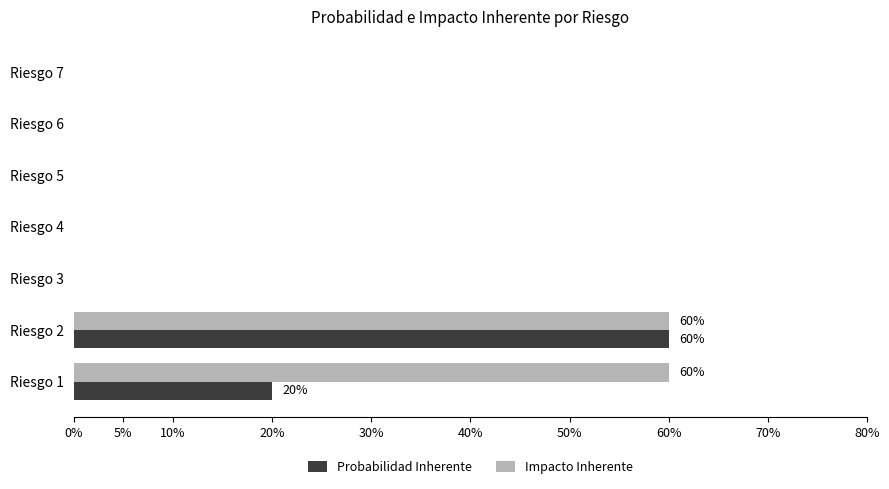

What are all the series names shown in the legend?

Probabilidad Inherente, Impacto Inherente